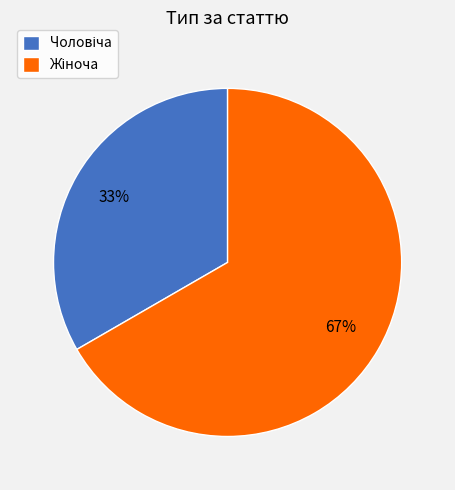

How many segments does this pie chart have?

2